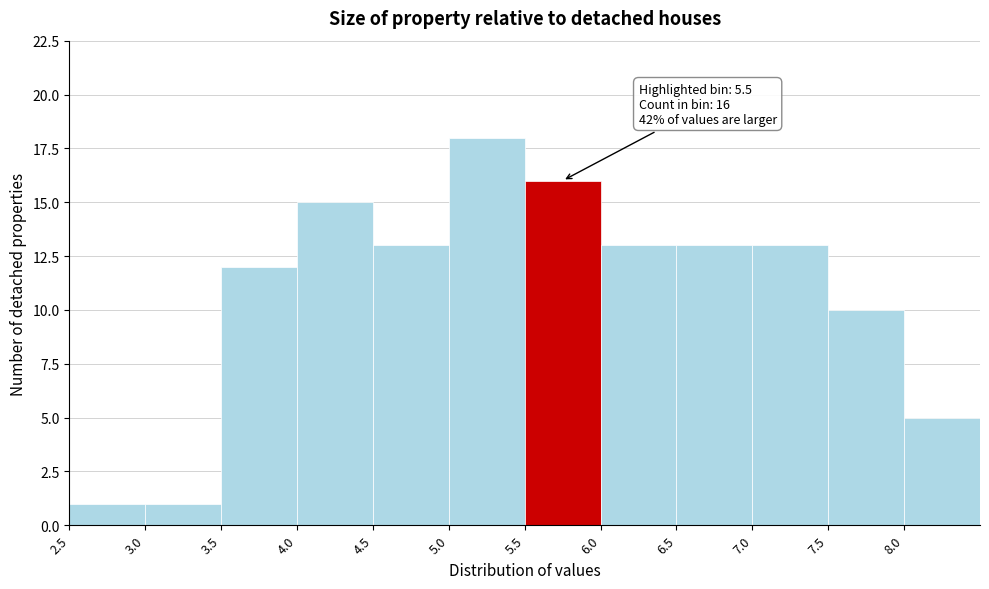

Which range on the x-axis has the tallest bar?

5.0 to 5.5